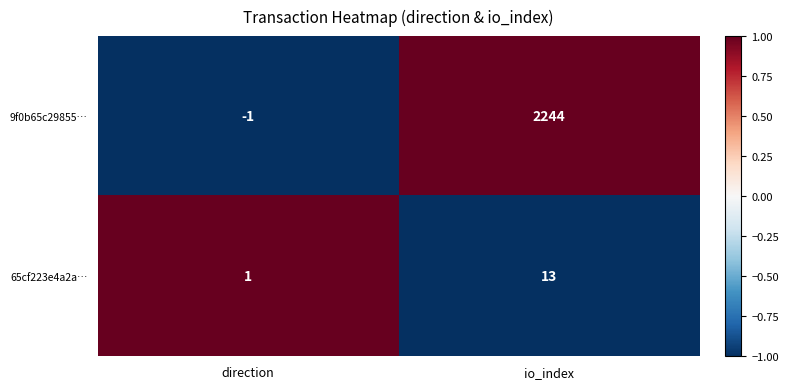

What is the spread (max minus min) of values at io_index?

2231